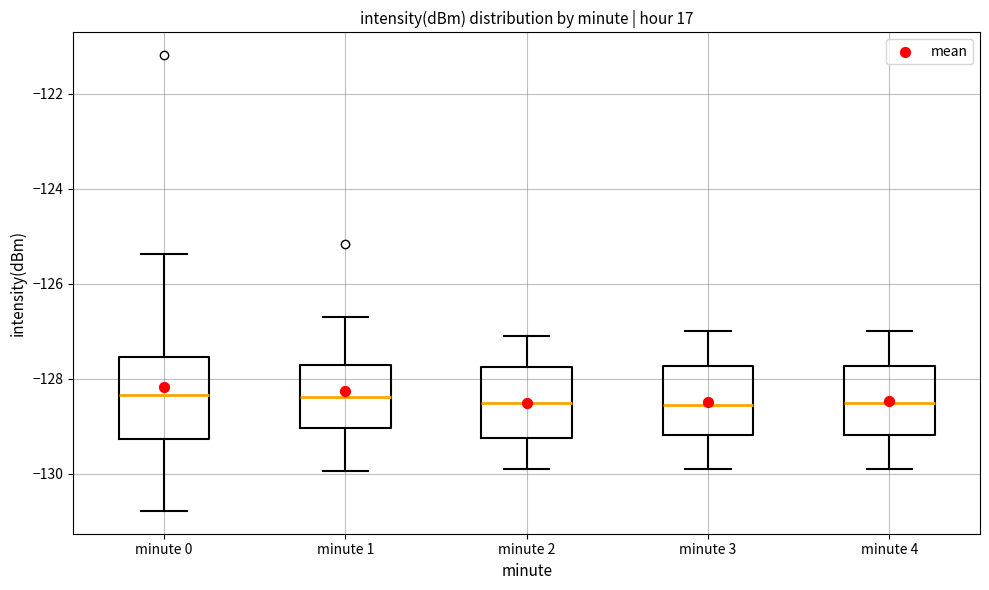

Reading left to right, transcribe this box plot: for each box, give where its median line is, the range the box spans, and where its two whiskers end, as read against the y-axis. The values are not printed on the chart, so give them approximately, as read against the axis.

minute 0: median -128.4, box -129.2 to -127.6, whiskers -130.8 to -125.4
minute 1: median -128.4, box -129.0 to -127.8, whiskers -130.0 to -126.6
minute 2: median -128.4, box -129.2 to -127.8, whiskers -129.8 to -127.0
minute 3: median -128.6, box -129.2 to -127.8, whiskers -129.8 to -127.0
minute 4: median -128.4, box -129.2 to -127.8, whiskers -129.8 to -127.0